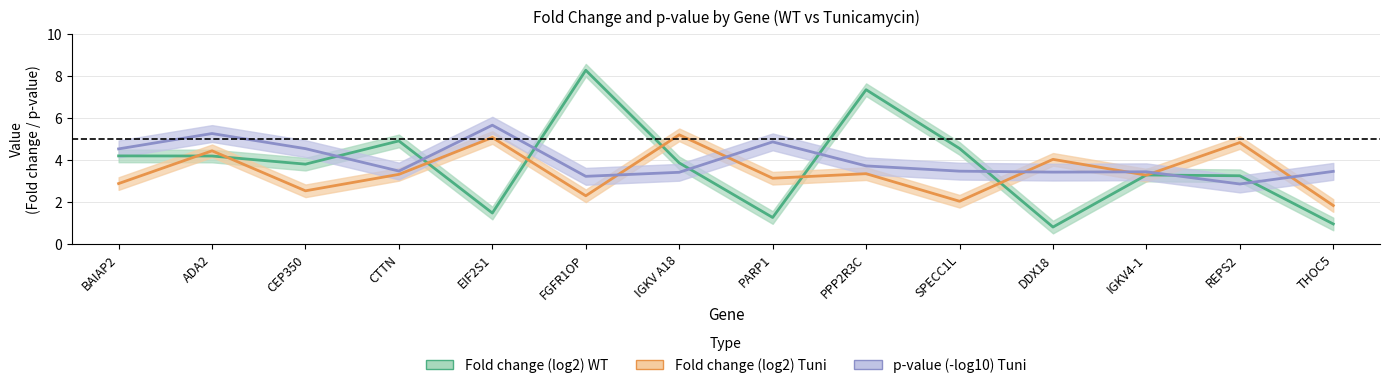

Which series has the largest total across all categories?

p-value (-log10) Tuni